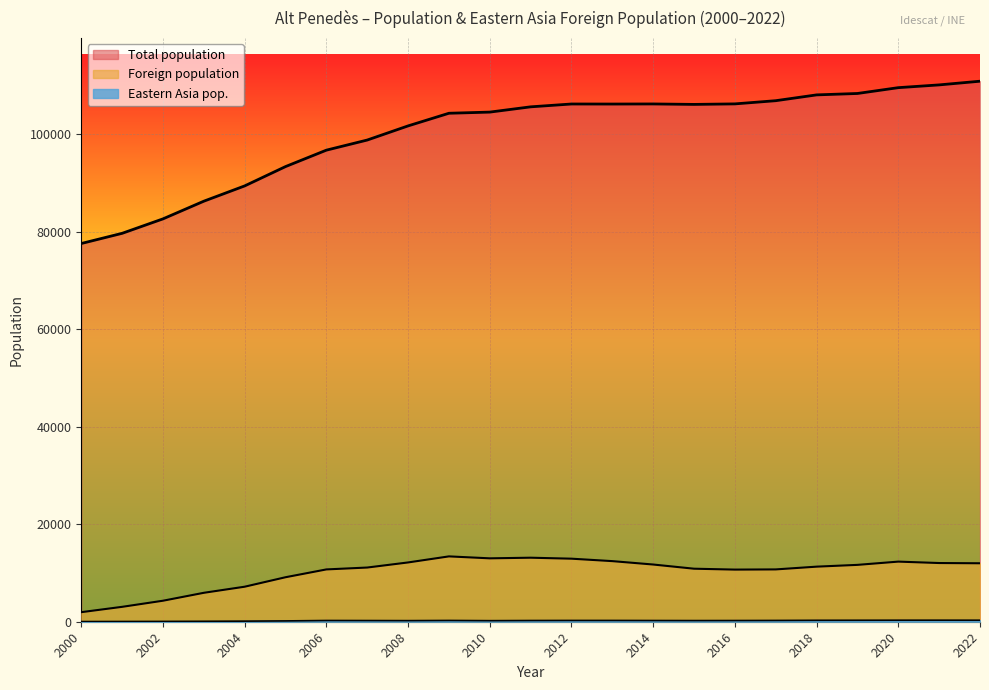

True or false: Eastern Asia pop. and Foreign population intersect in this chart.

False